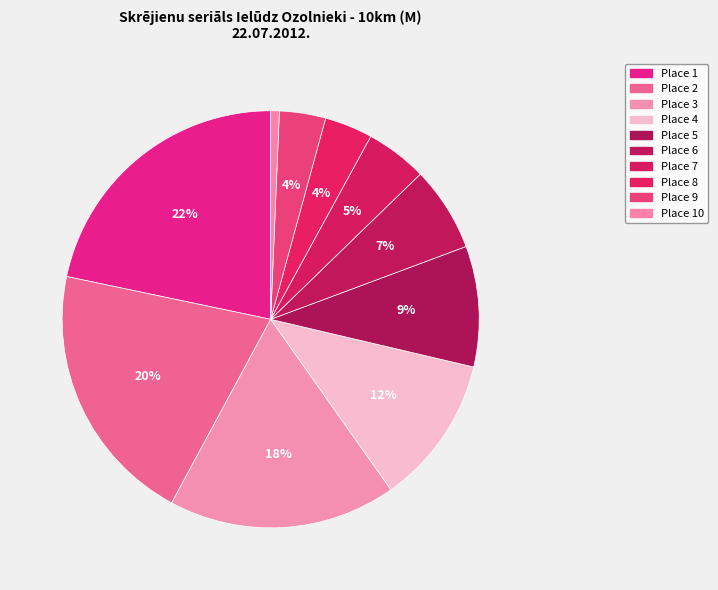

To the nearest percent, what is the average slice percentage?

10%